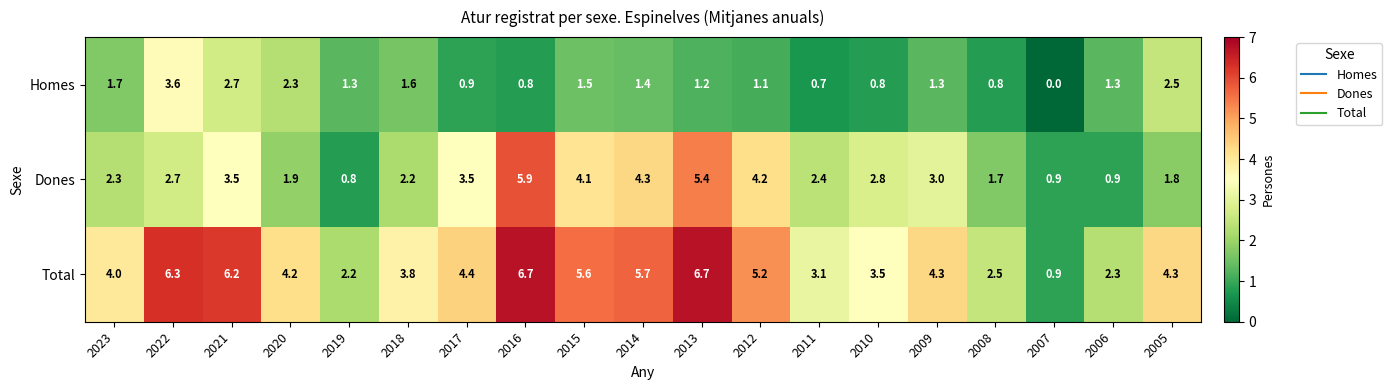

Where does the Dones series first go above 2?

2023